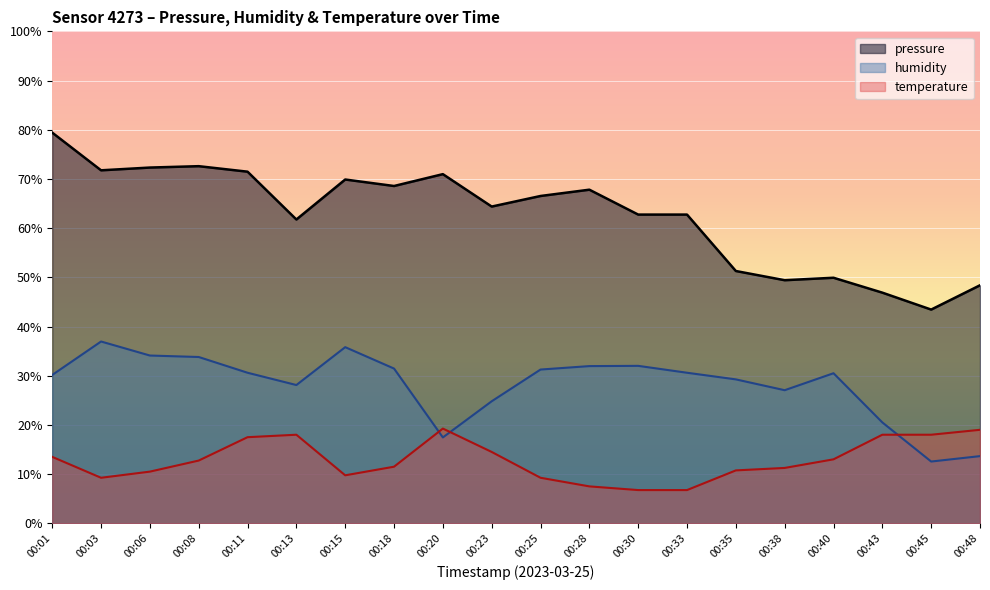

List the labels in order of pressure value, largest first.

00:01, 00:08, 00:06, 00:03, 00:11, 00:20, 00:15, 00:18, 00:28, 00:25, 00:23, 00:30, 00:33, 00:13, 00:35, 00:40, 00:38, 00:48, 00:43, 00:45